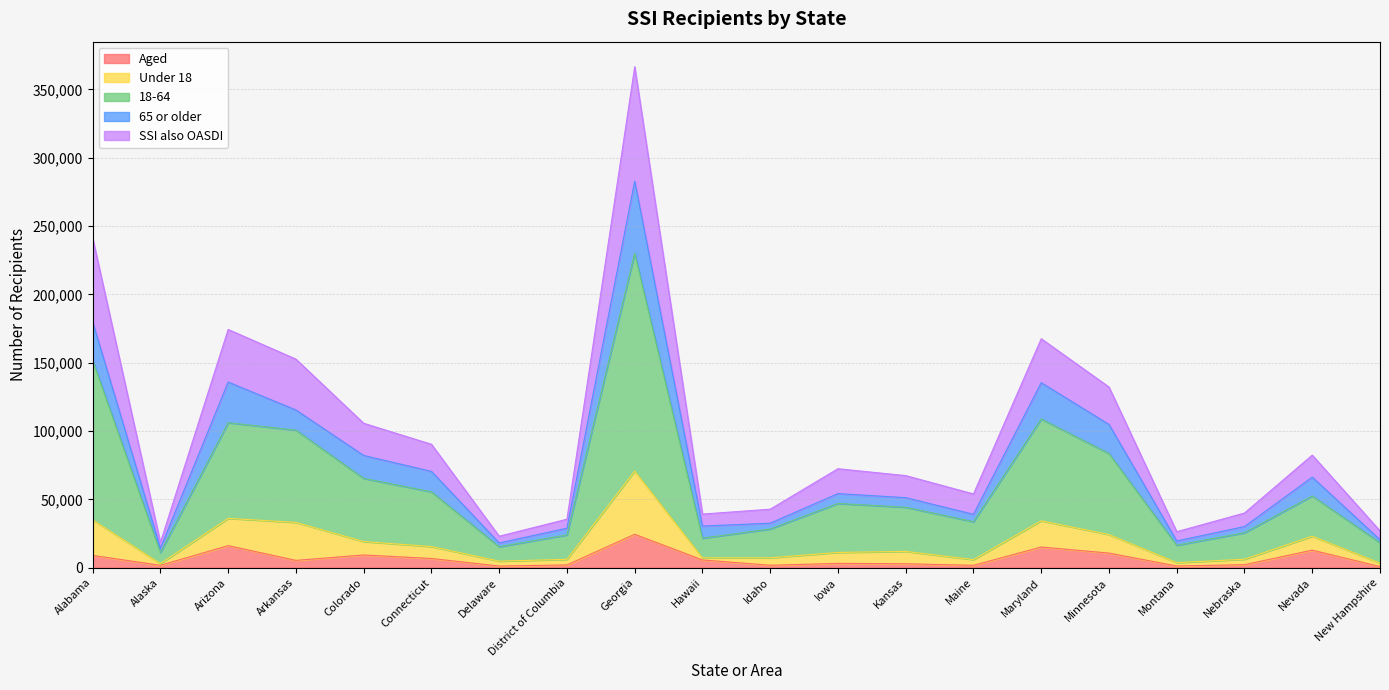

True or false: 18-64 and Aged cross at least once.

False